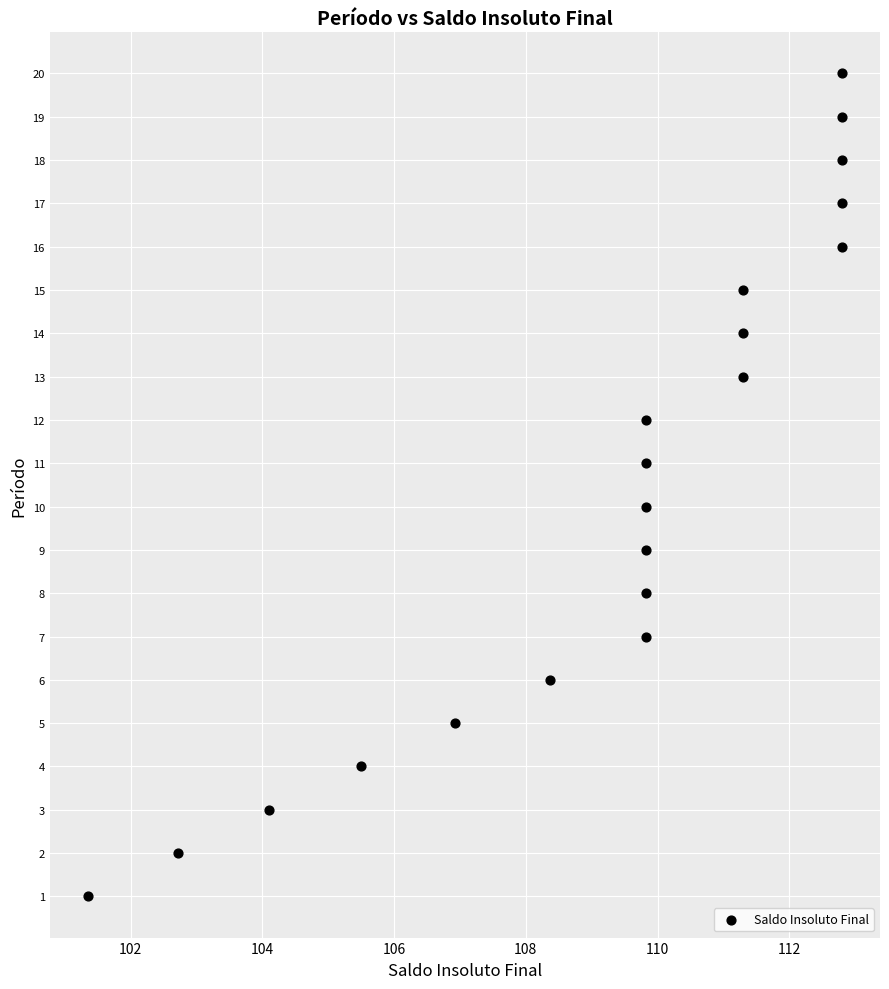

What is the range of Y values (max minus min)?

19